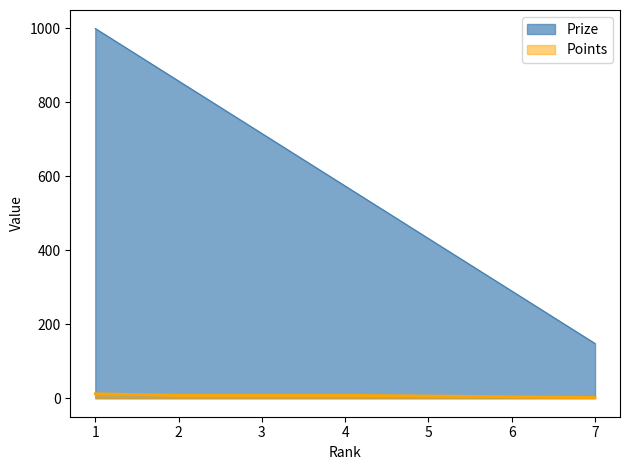

Rank the series by their average value, from highest to lowest.

Prize, Points